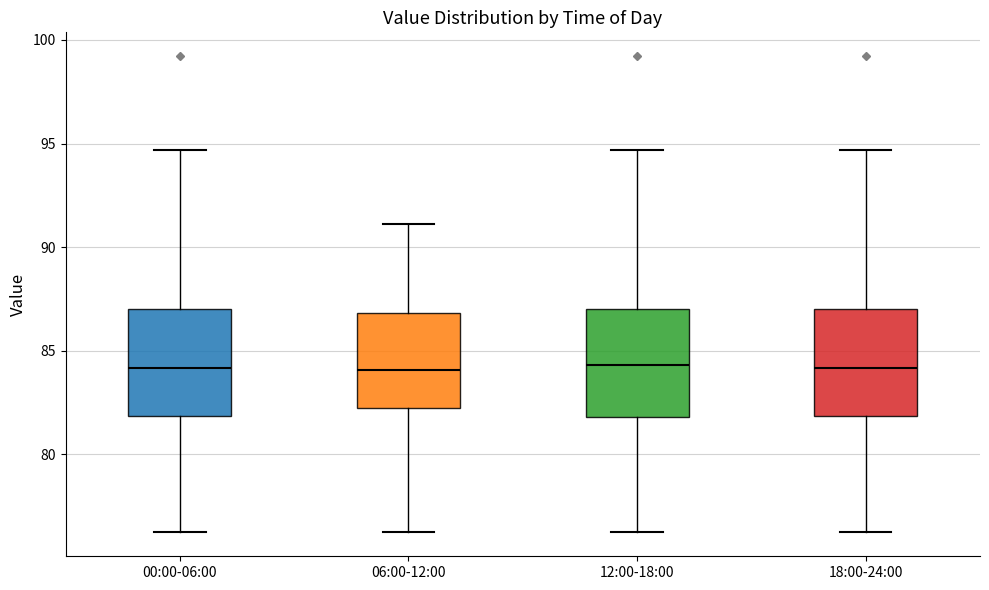

Reading left to right, read every box against the y-axis: the position of its median line, the range the box covers, and the ends of its whiskers. The values are not printed on the chart, so give them approximately, as read against the axis.

00:00-06:00: median 84.0, box 82.0 to 87.0, whiskers 76.0 to 94.5
06:00-12:00: median 84.0, box 82.5 to 87.0, whiskers 76.0 to 91.0
12:00-18:00: median 84.5, box 82.0 to 87.0, whiskers 76.0 to 94.5
18:00-24:00: median 84.0, box 82.0 to 87.0, whiskers 76.0 to 94.5